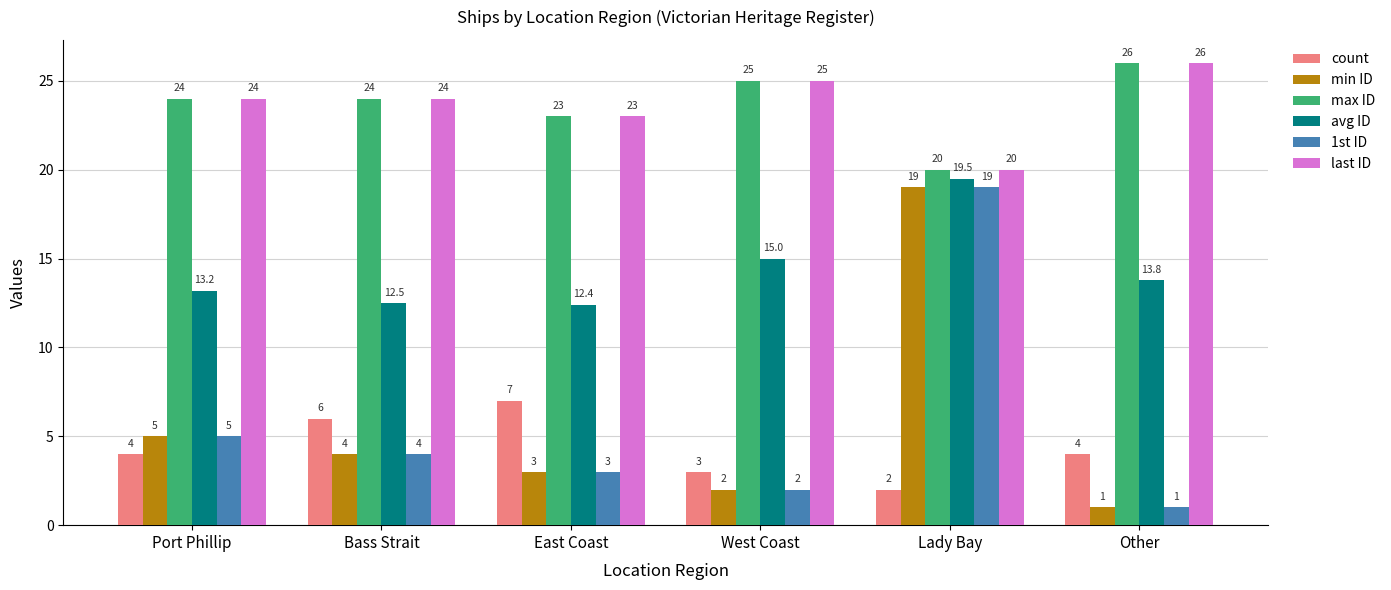

The value of avg ID at Lady Bay is 26.7. True or false?

False